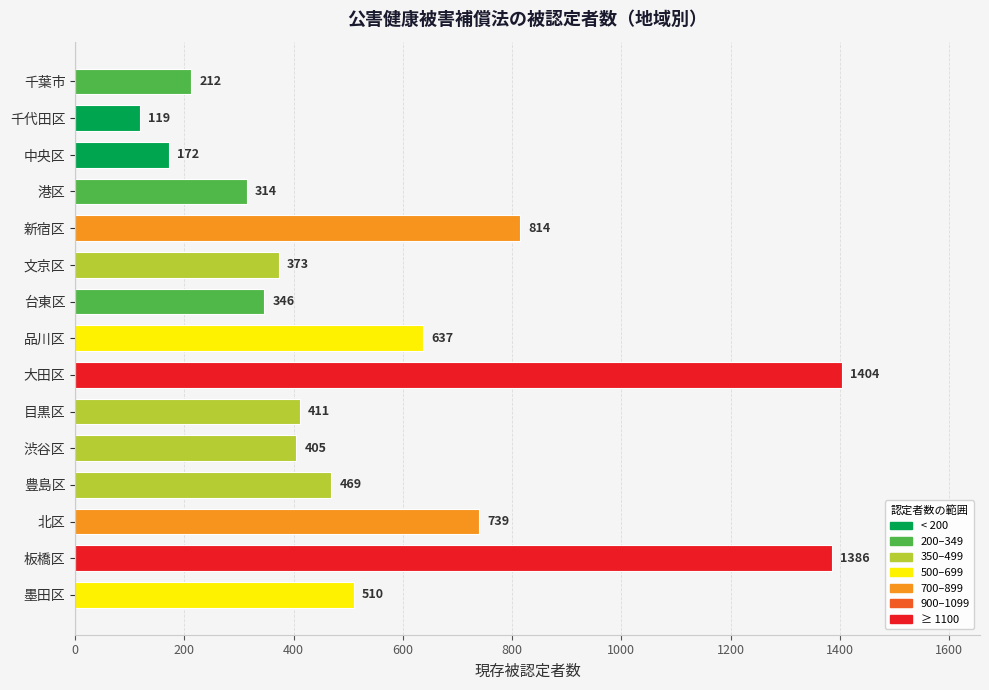

True or false: the data shows 254 at 中央区.

False